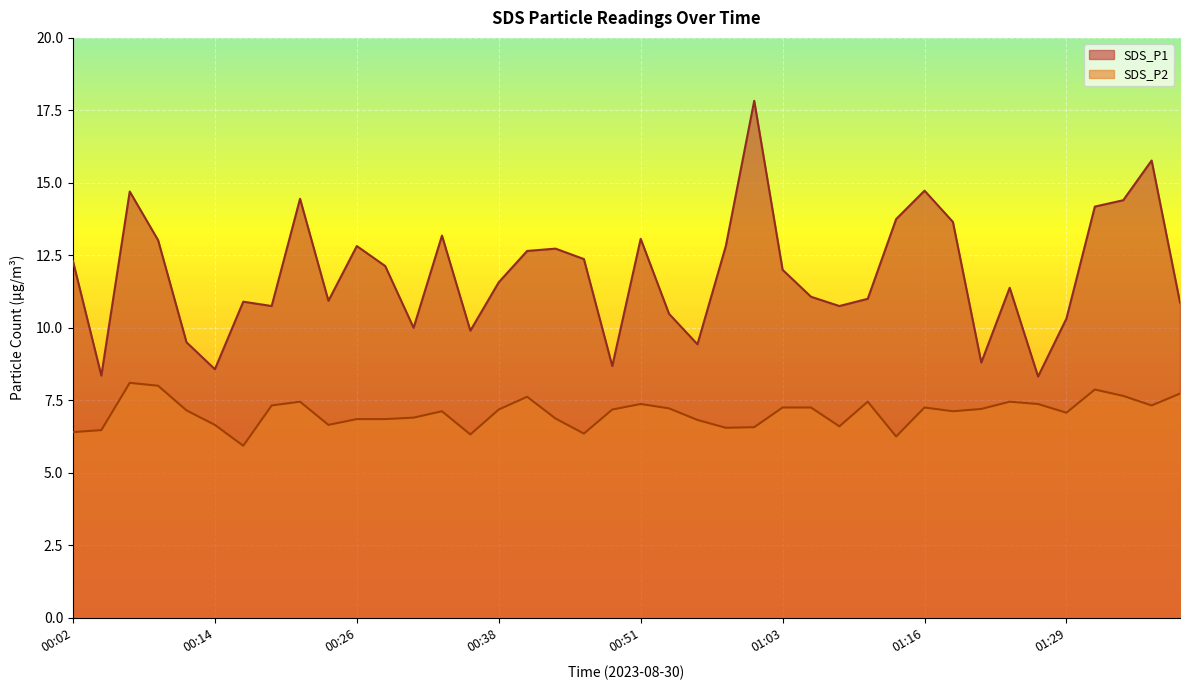

Read the SDS_P2 value at 01:16.

7.2